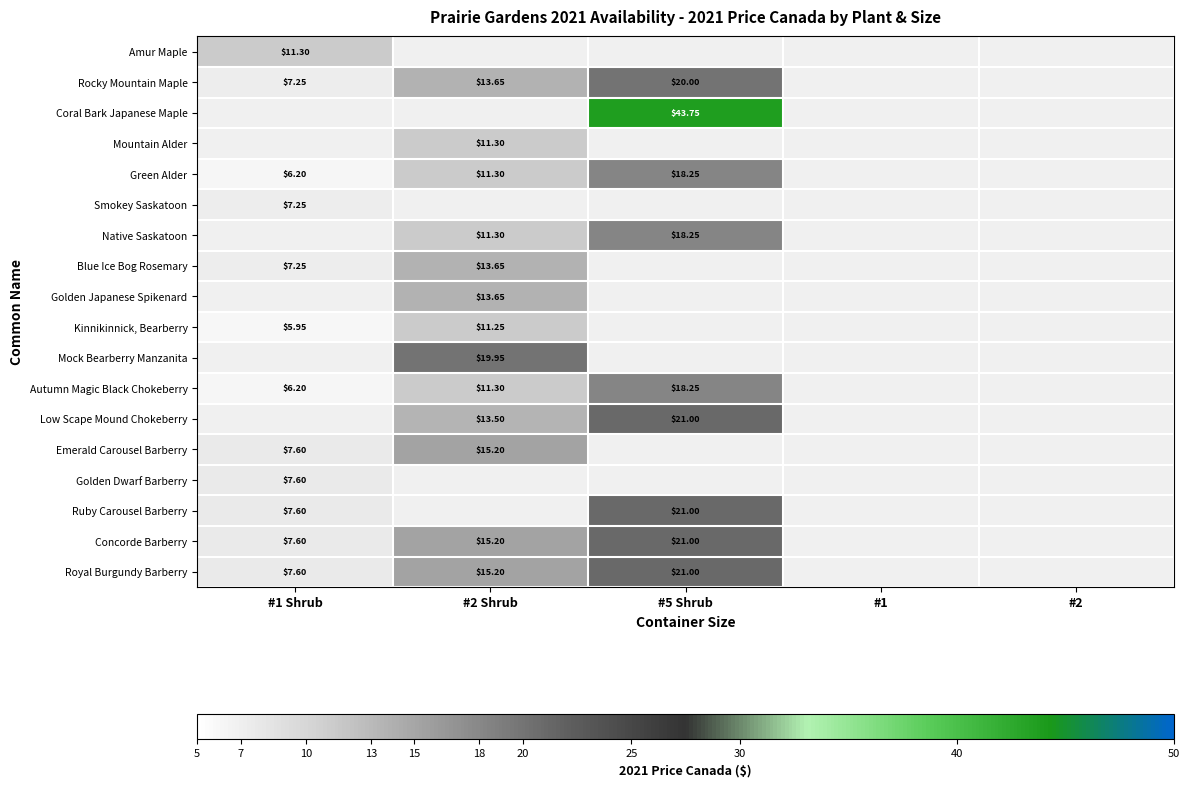

At which label is Ruby Carousel Barberry closest to 14?

#1 Shrub